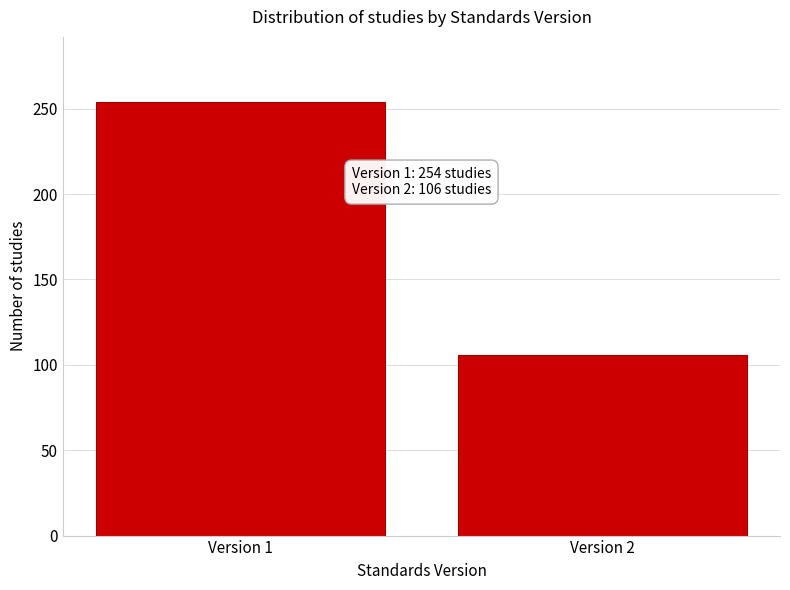

Reading right to left, what are all the values shown in this chart?

106	254